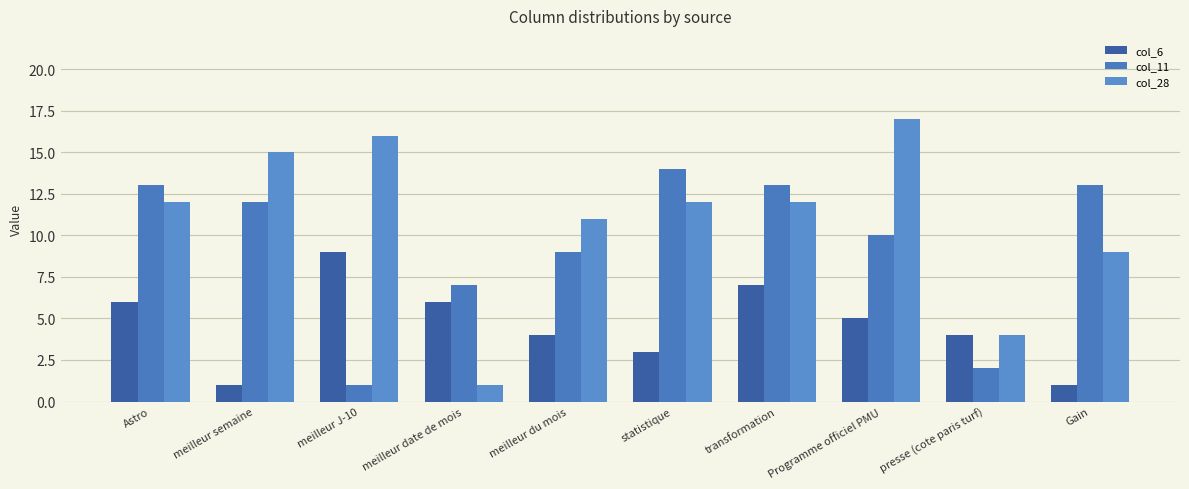

How many bars are there in total?

30